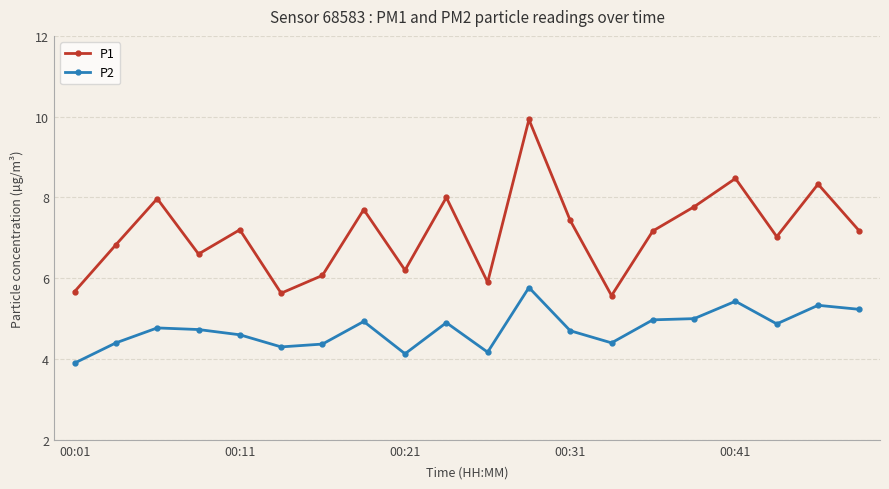

True or false: P2 and P1 intersect in this chart.

False